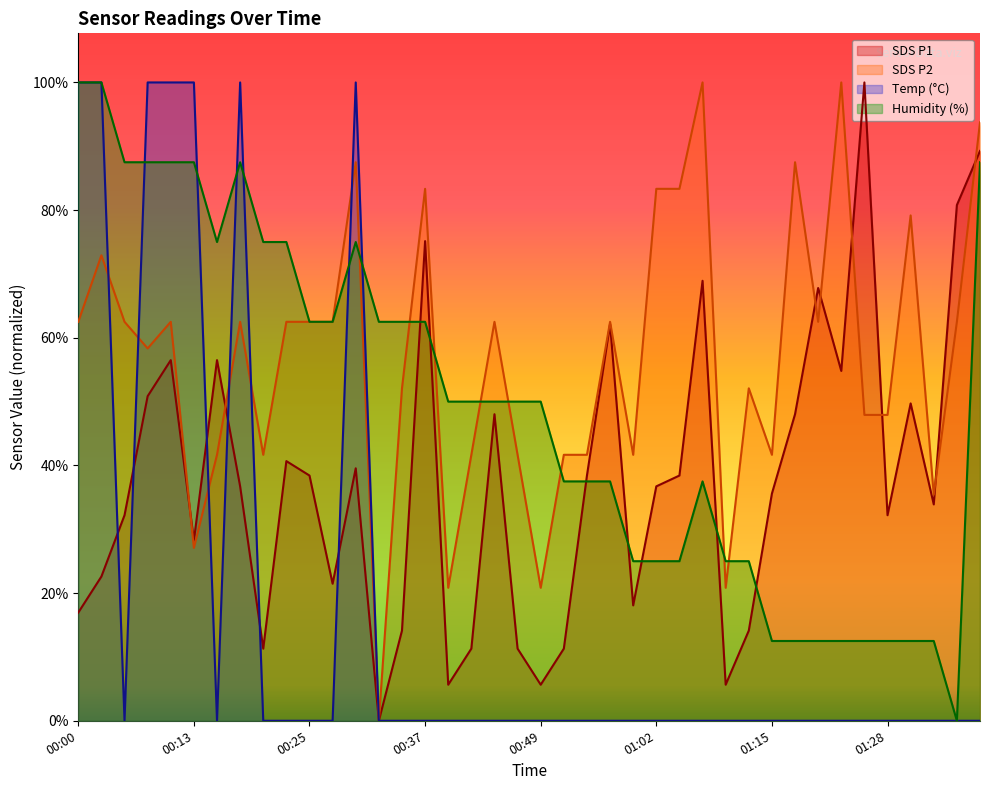

True or false: SDS_P2 has more than 1 interior local peaks.

True